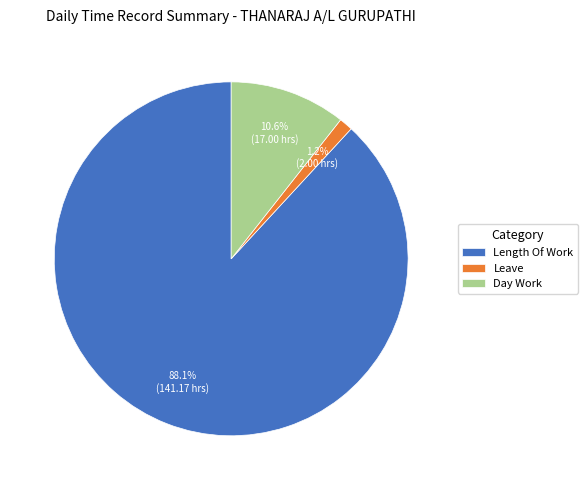

What percentage do Length Of Work and Day Work together represent?

98.8%